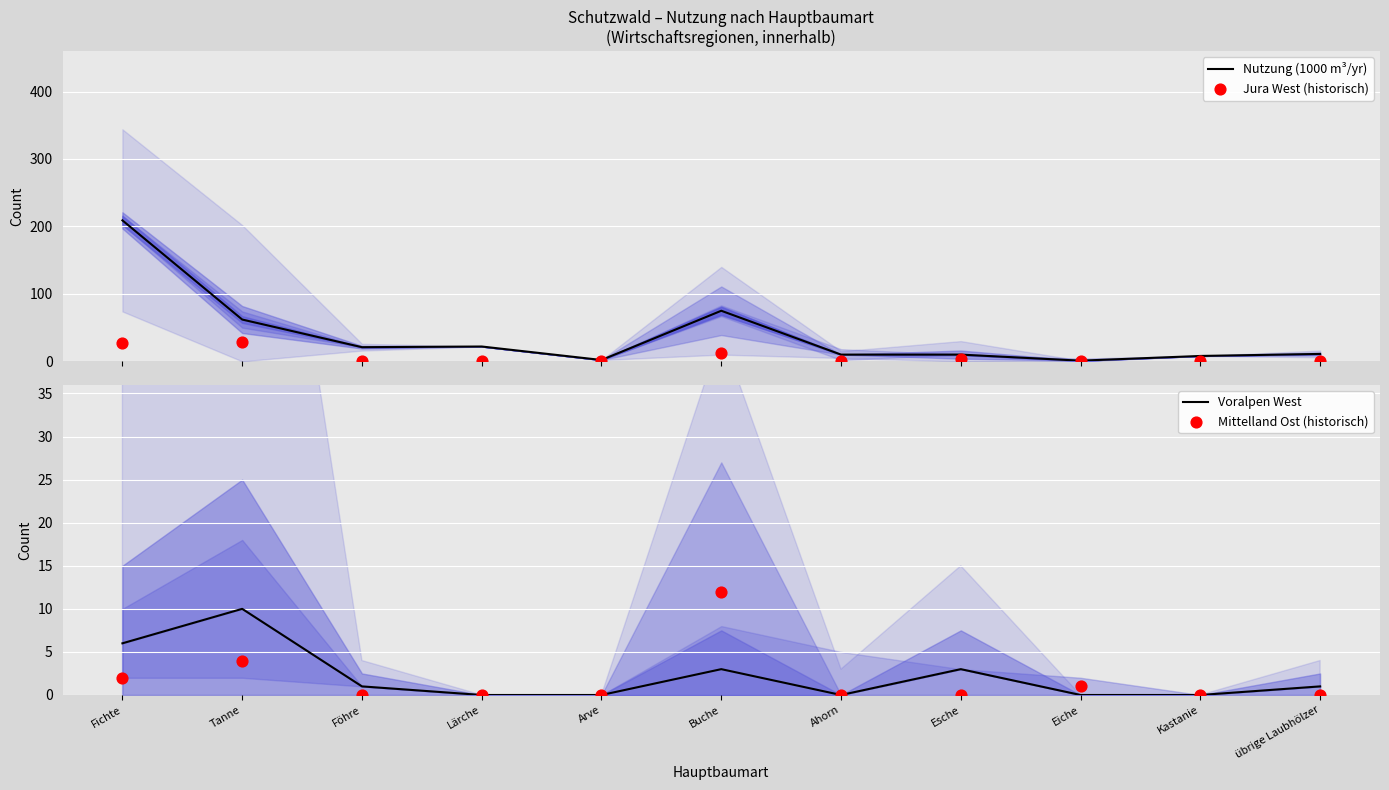

At how many categories does at least one series exceed 190?

1